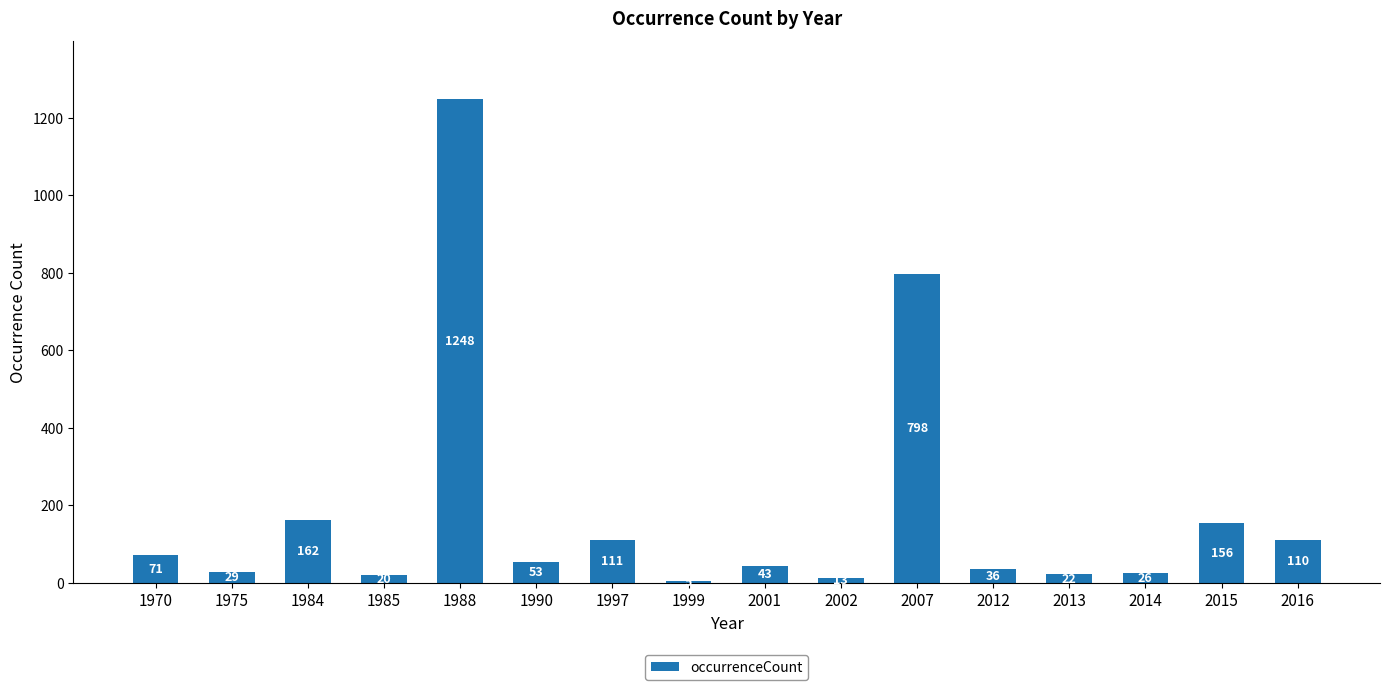

What is the change in value from 1997 to 2016?

-1